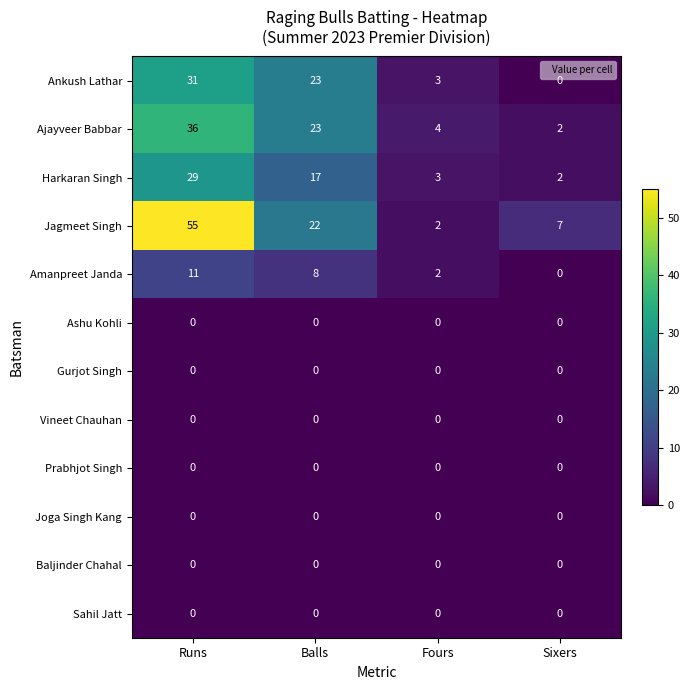

List the labels in order of Jagmeet Singh value, smallest first.

Fours, Sixers, Balls, Runs